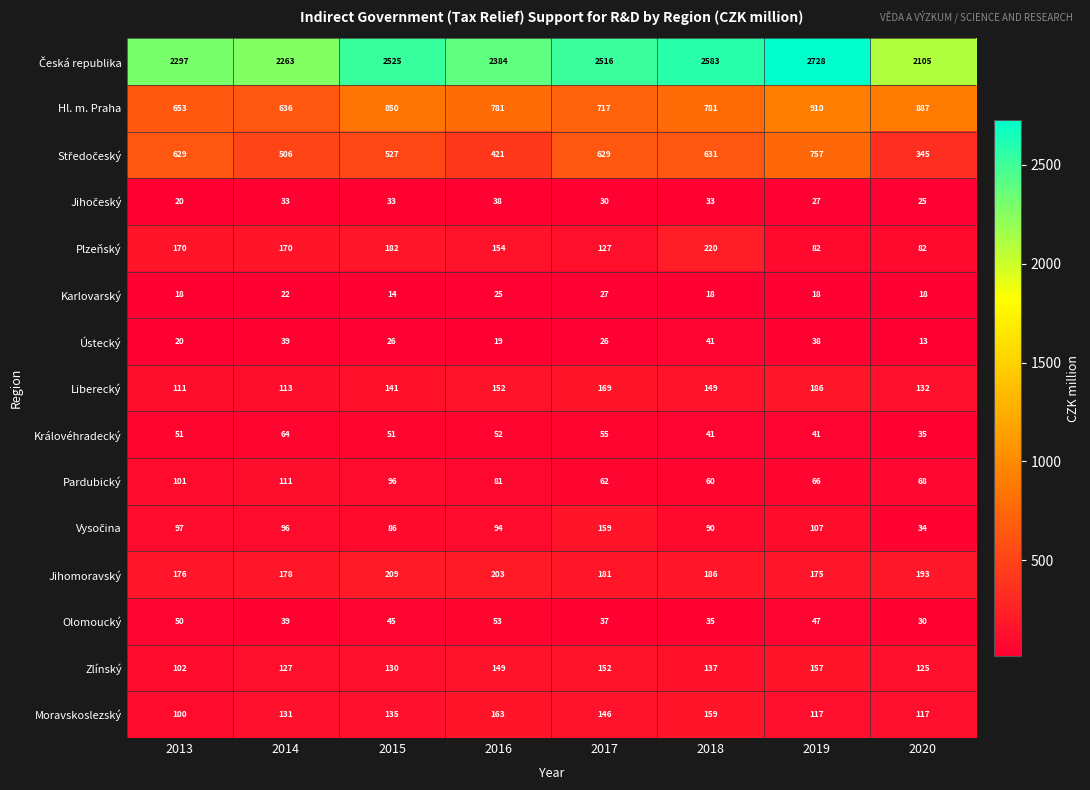

What is the minimum value shown in the chart?

13